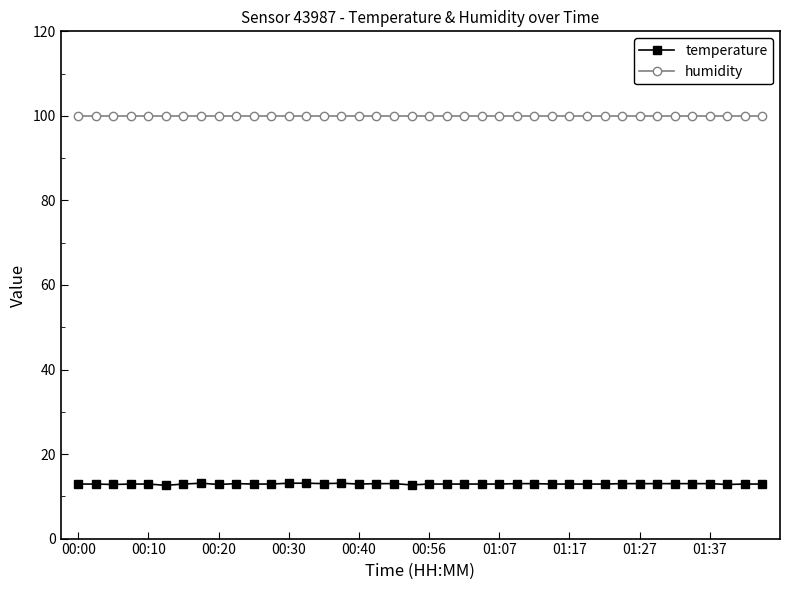

At how many categories does at least one series exceed 24?

40